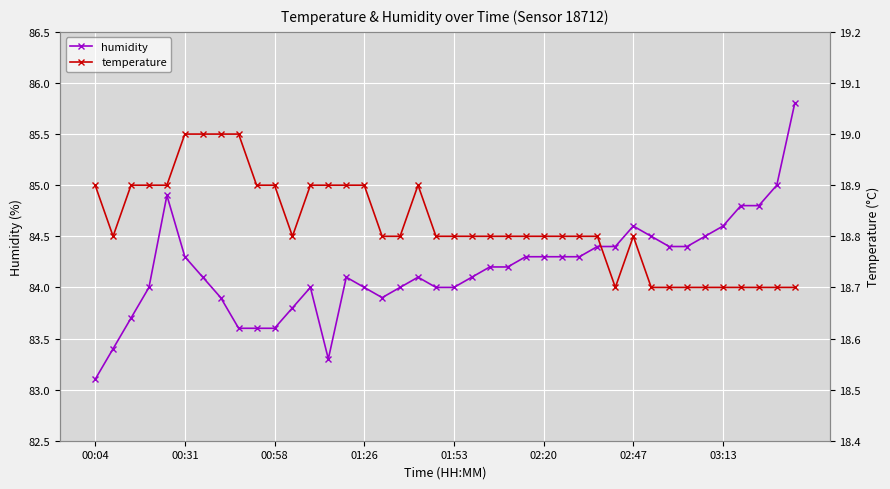

How many lines are shown in the chart?

2